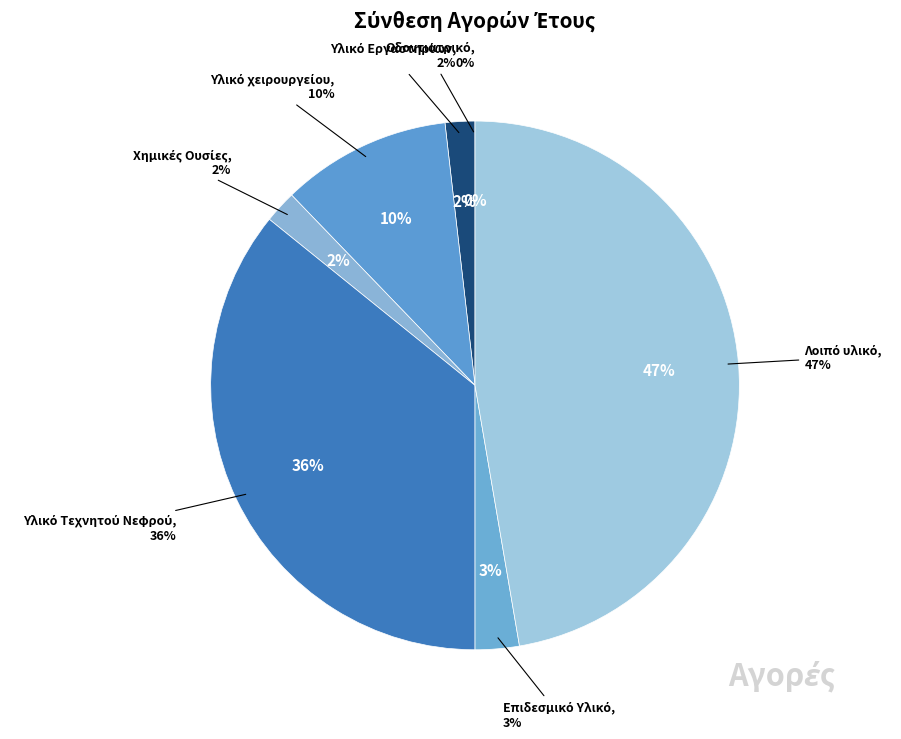

What percentage is the Υλικό Τεχνητού Νεφρού slice, to the nearest percent?

36%